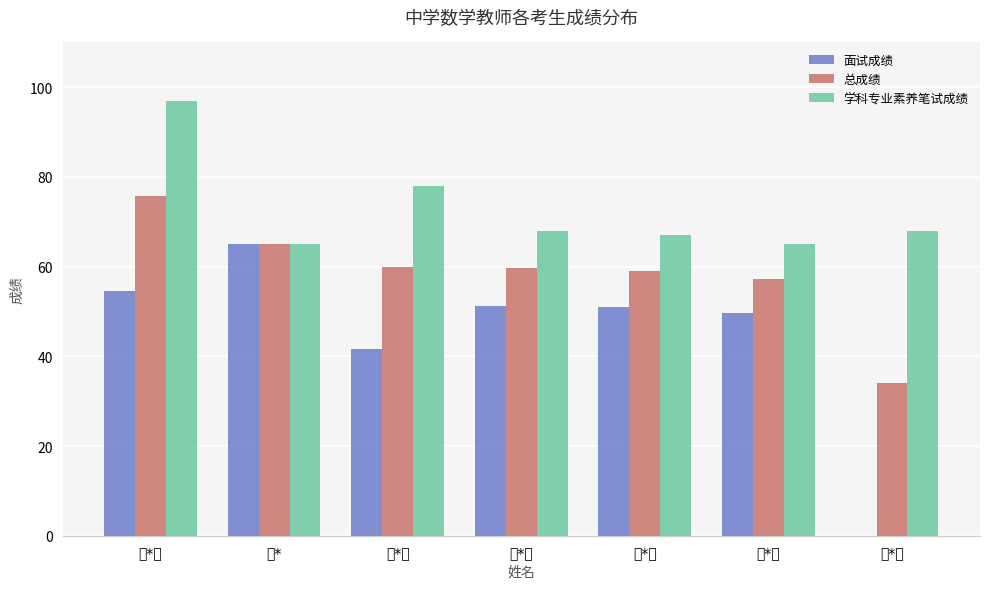

What is the average value of the 面试成绩 series?

44.8